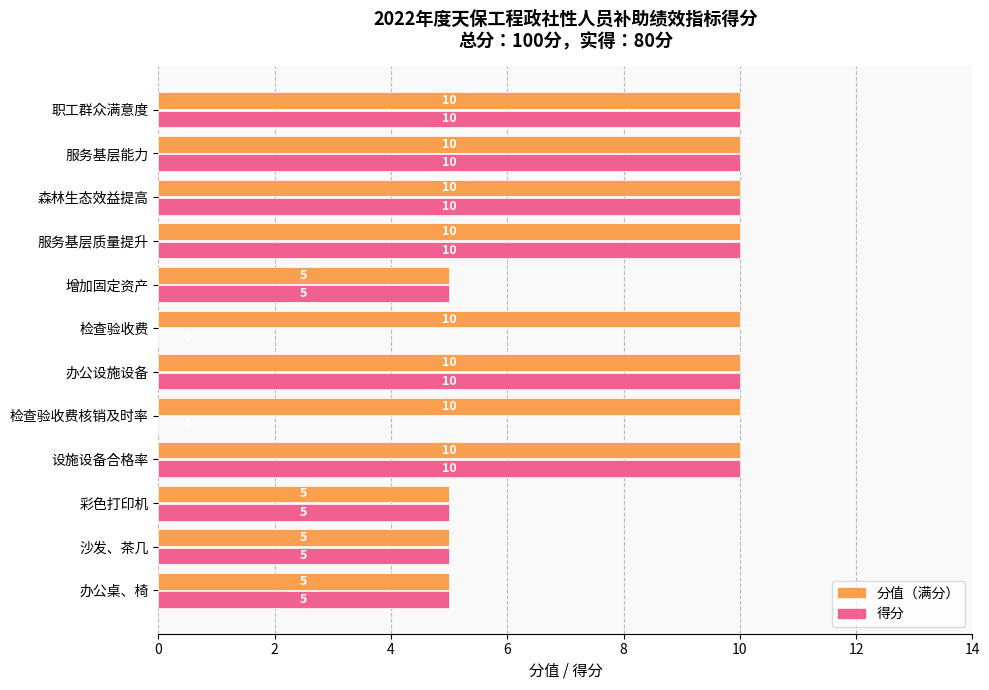

Which series has the largest total across all categories?

分值（满分）